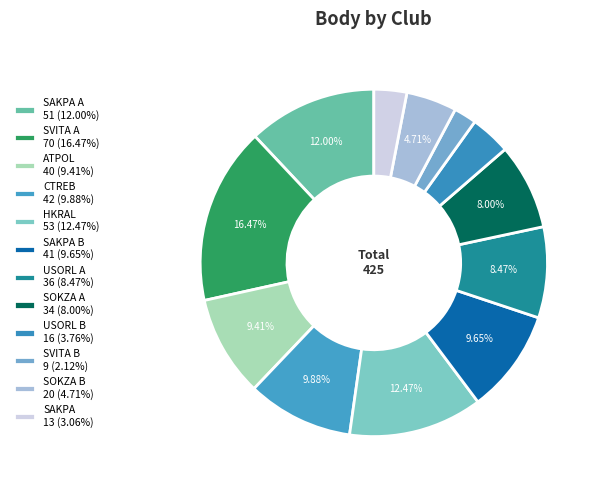

How many segments does this pie chart have?

12